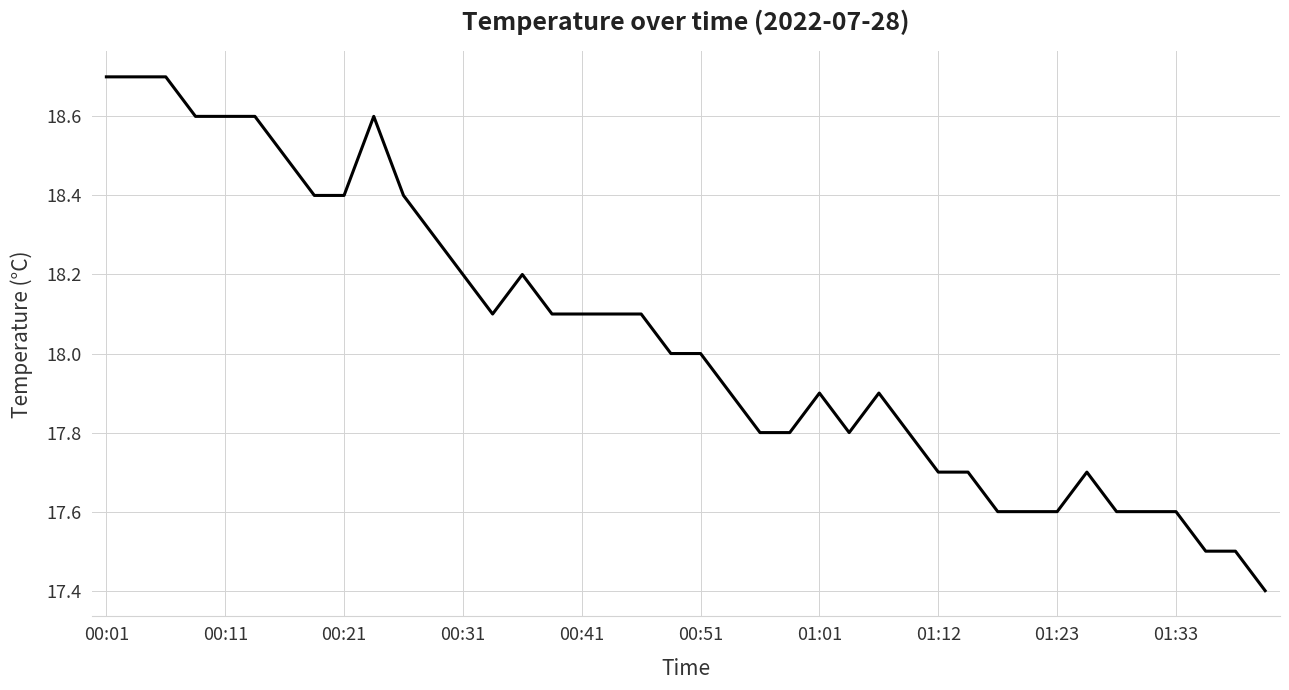

What is the smallest value displayed?

17.4